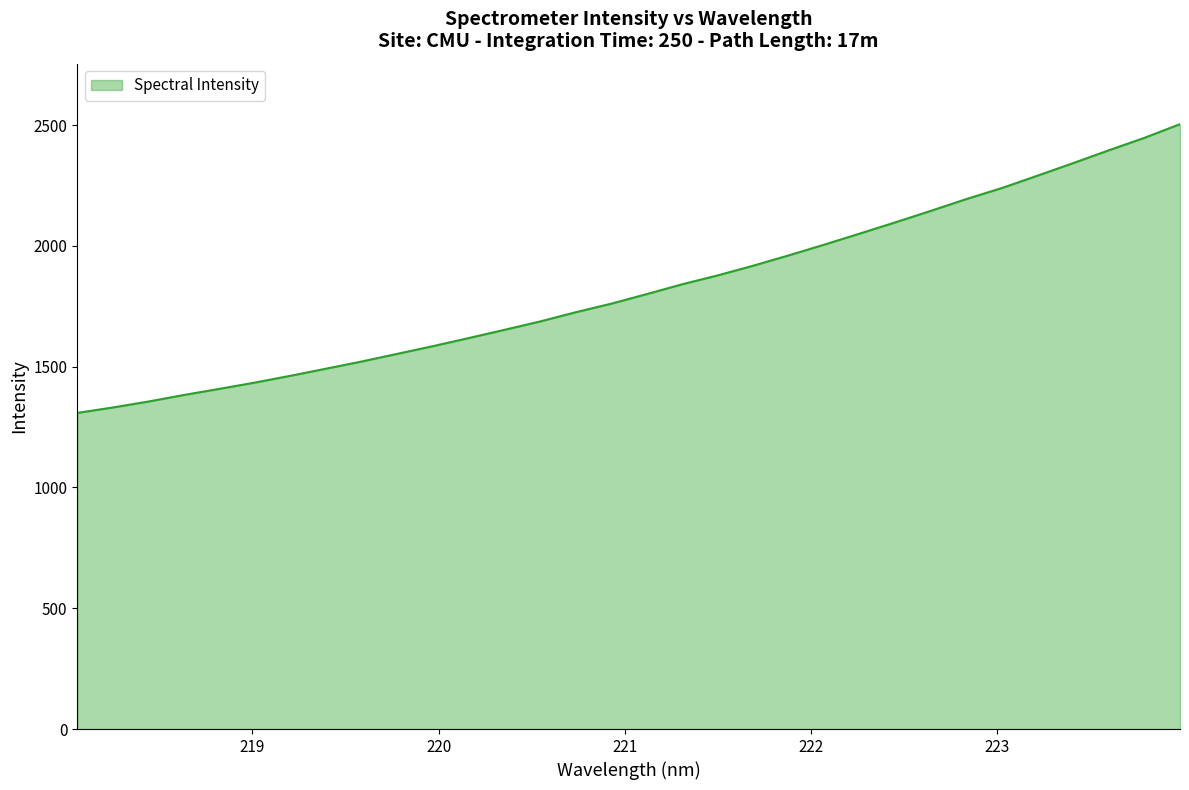

True or false: the data has more than 1 interior local peaks.

False